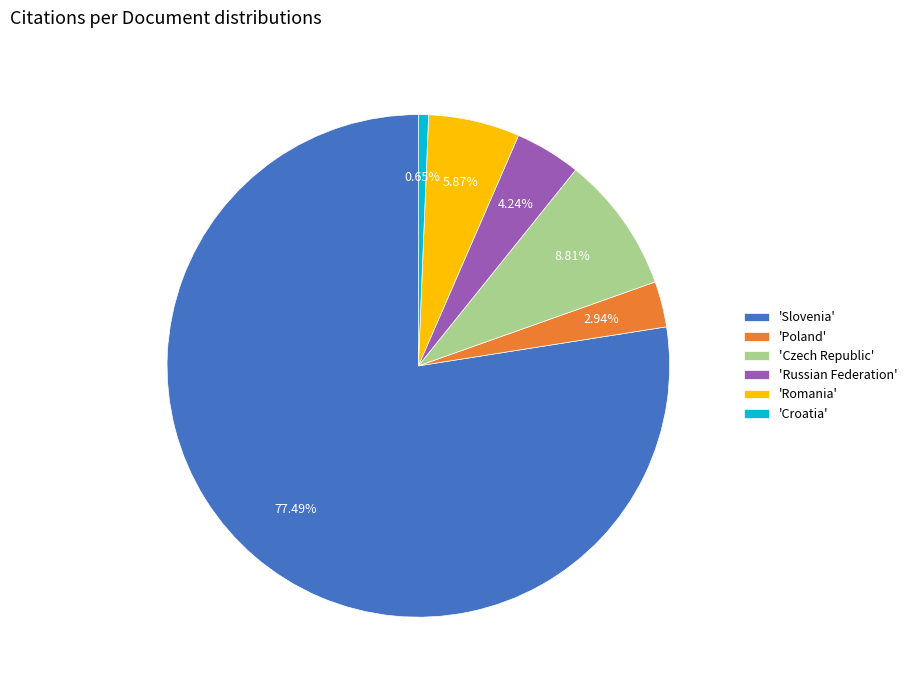

Which category has the smallest portion of the pie?

'Croatia'